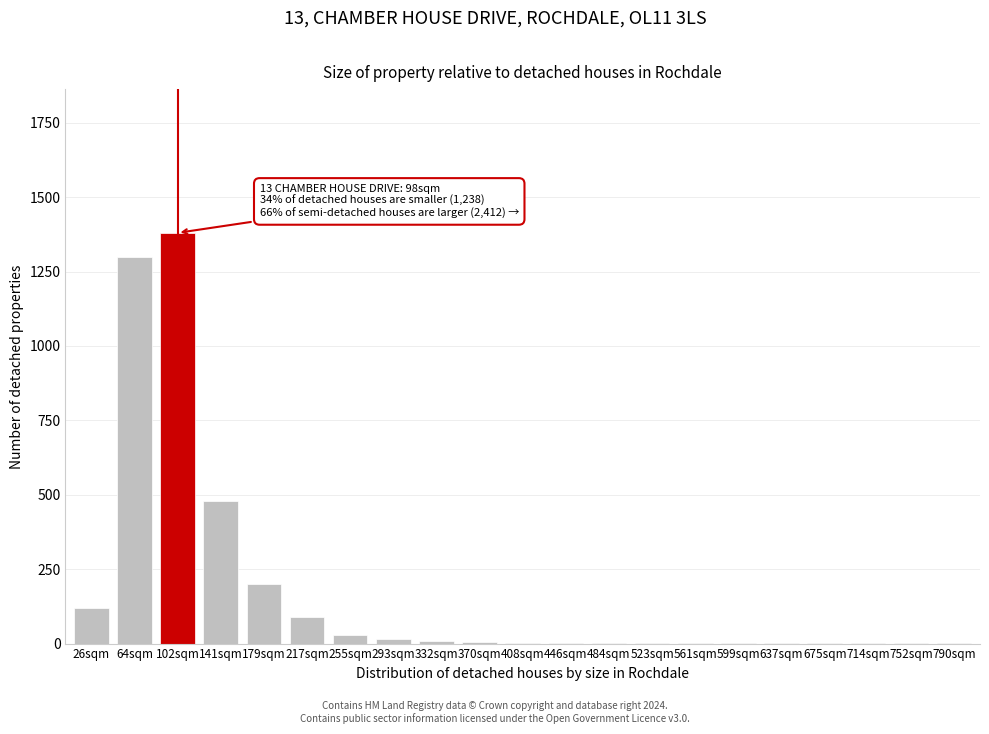

The chart shows a value of 480 at 141sqm. True or false?

True